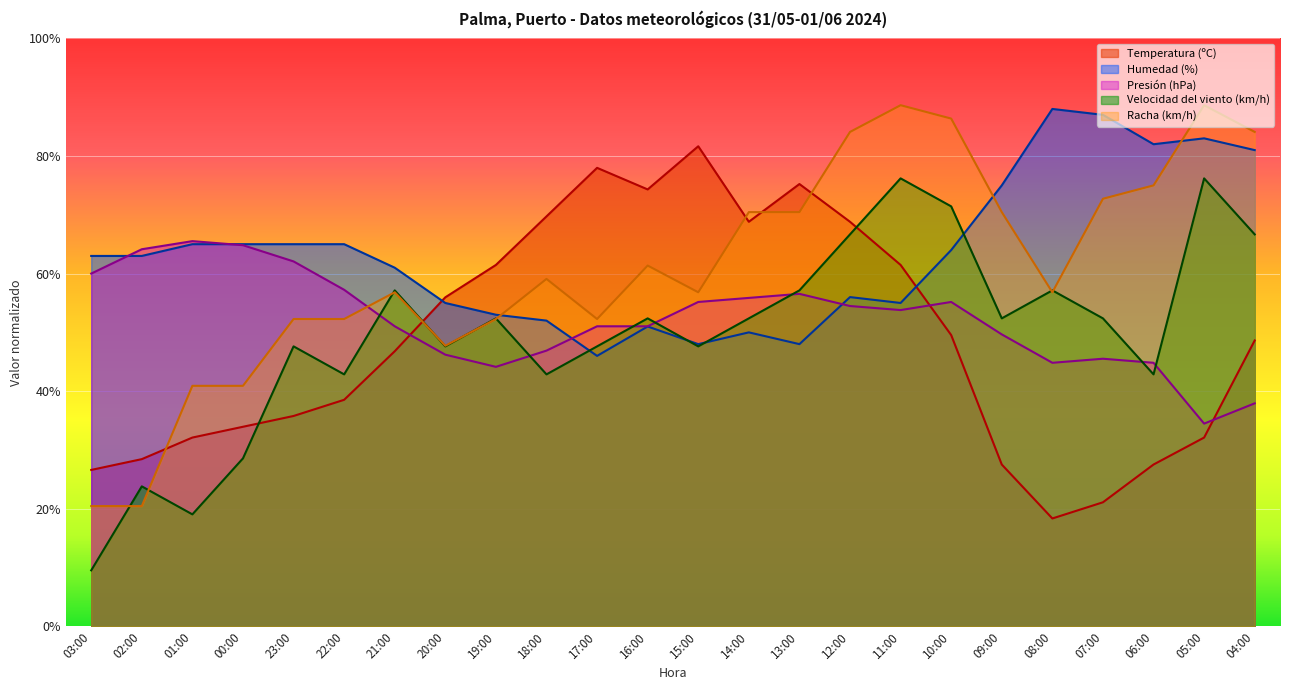

Where is Humedad (%) nearest to the value 67?

01:00